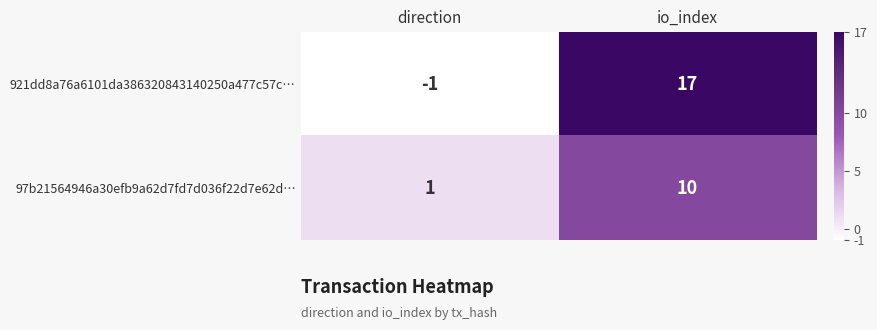

At which category does the chart reach its peak across all series?

io_index